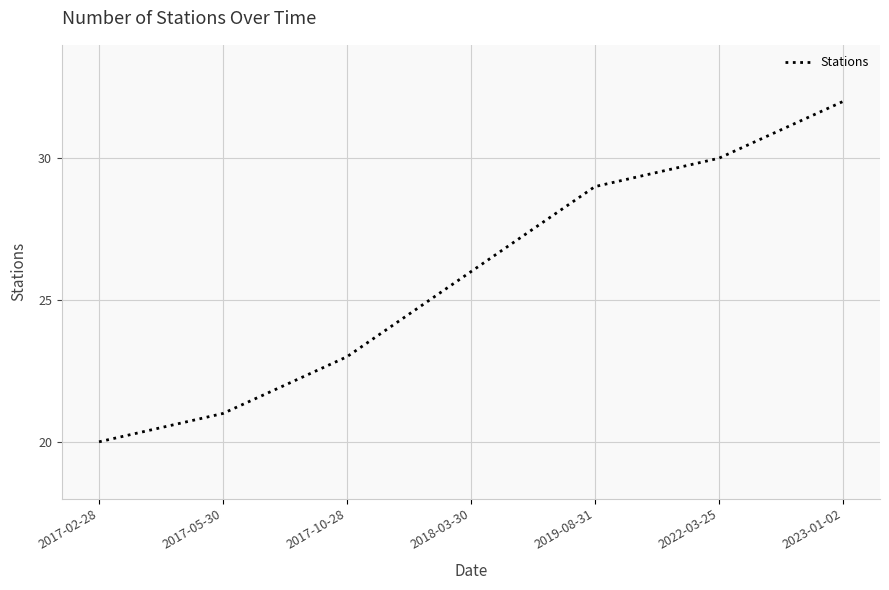

At which label is the value closest to 26?

2018-03-30